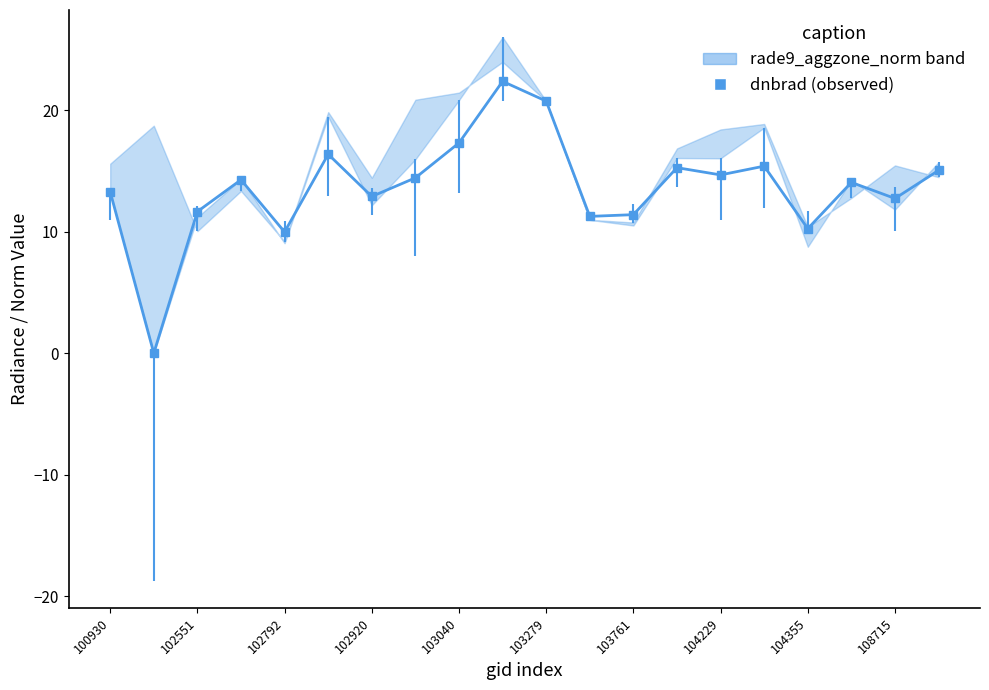

What is the value of the 6th point from the left?

16.4